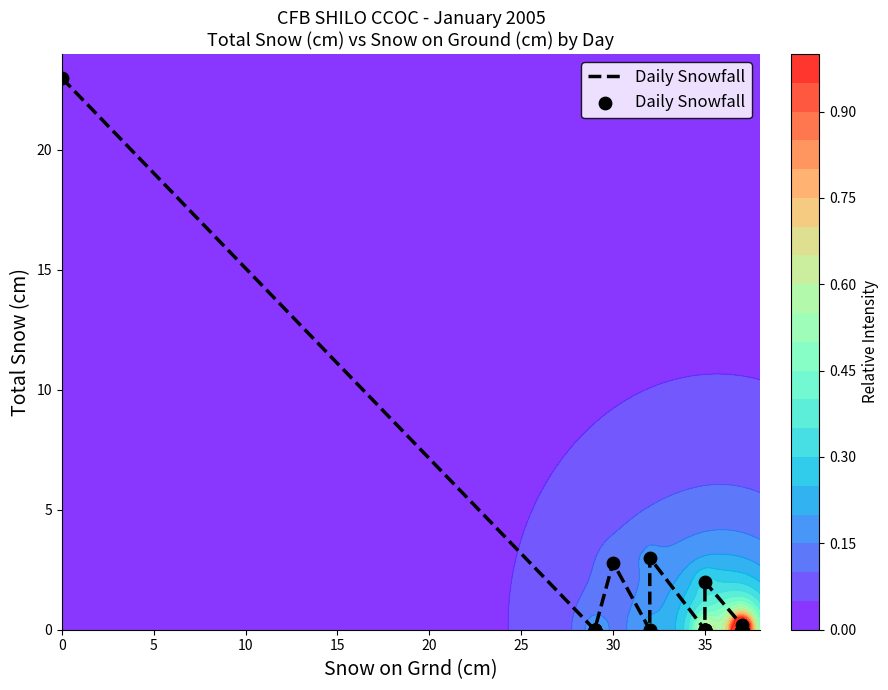

Reading right to left, transcribe all the data shown in this chart.

0.0	0.0	0.0	0.0	0.0	0.0	0.0	0.0	0.0	0.0	0.0	0.2	2.0	0.0	0.0	0.0	0.0	0.0	0.0	0.0	3.0	0.0	0.0	2.8	0.0	0.0	0.0	0.0	0.0	0.0	23.0